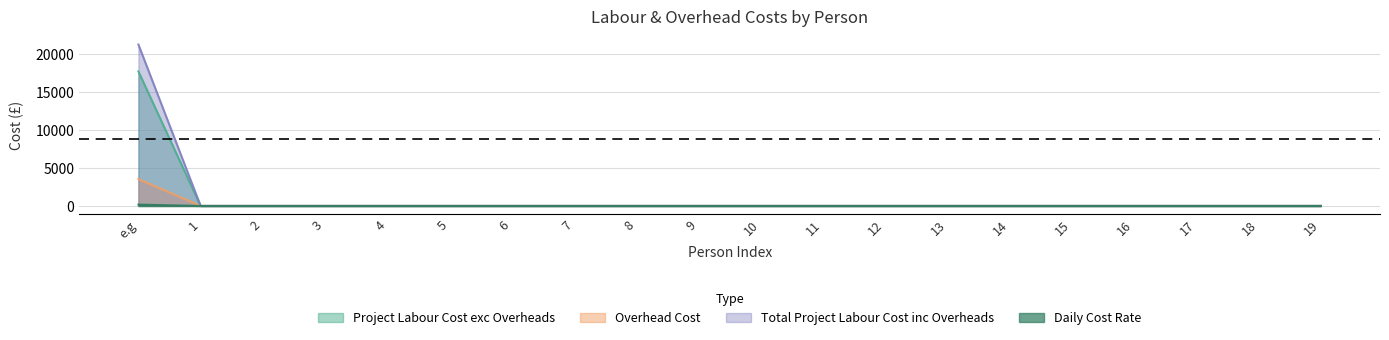

Is it true that Total Project Labour Cost inc Overheads equals -14197.0 at 8?

False